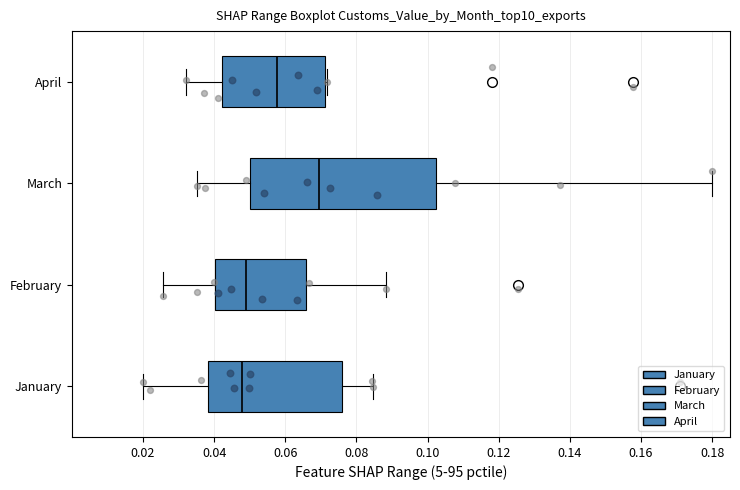

Comparing the boxes themselves (not the whiskers), which one is the widest?

March